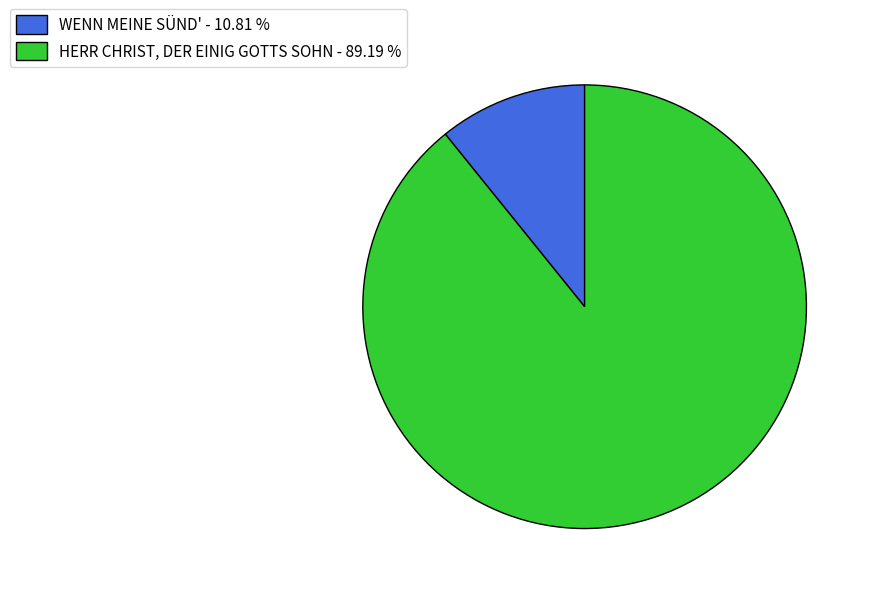

Between WENN MEINE SÜND' - 10.81 % and HERR CHRIST, DER EINIG GOTTS SOHN - 89.19 %, which is larger?

HERR CHRIST, DER EINIG GOTTS SOHN - 89.19 %